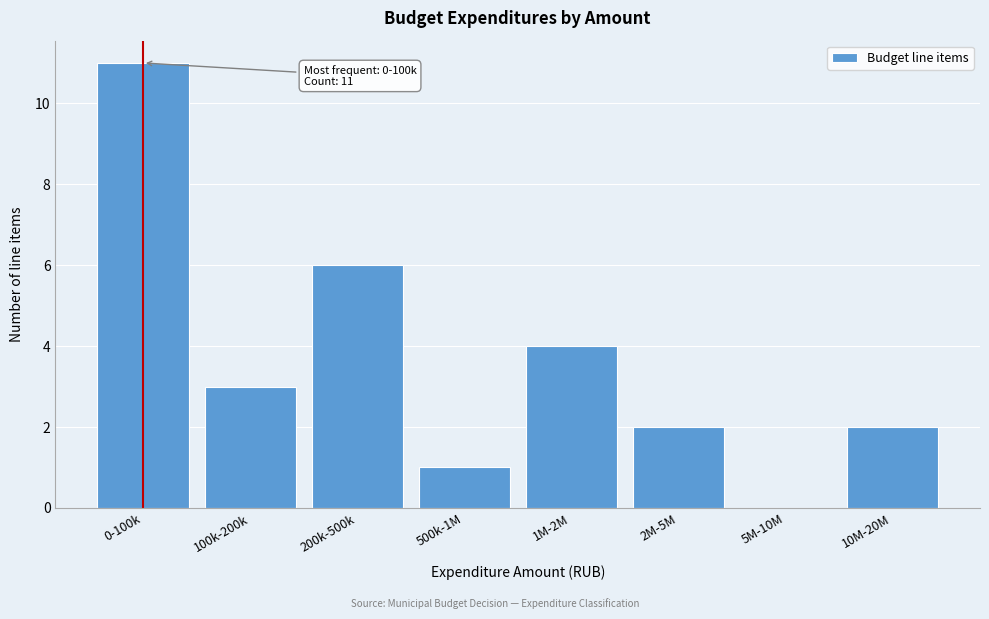

Reading left to right, transcribe all the data shown in this chart.

0-100k=11	100k-200k=3	200k-500k=6	500k-1M=1	1M-2M=4	2M-5M=2	5M-10M=0	10M-20M=2